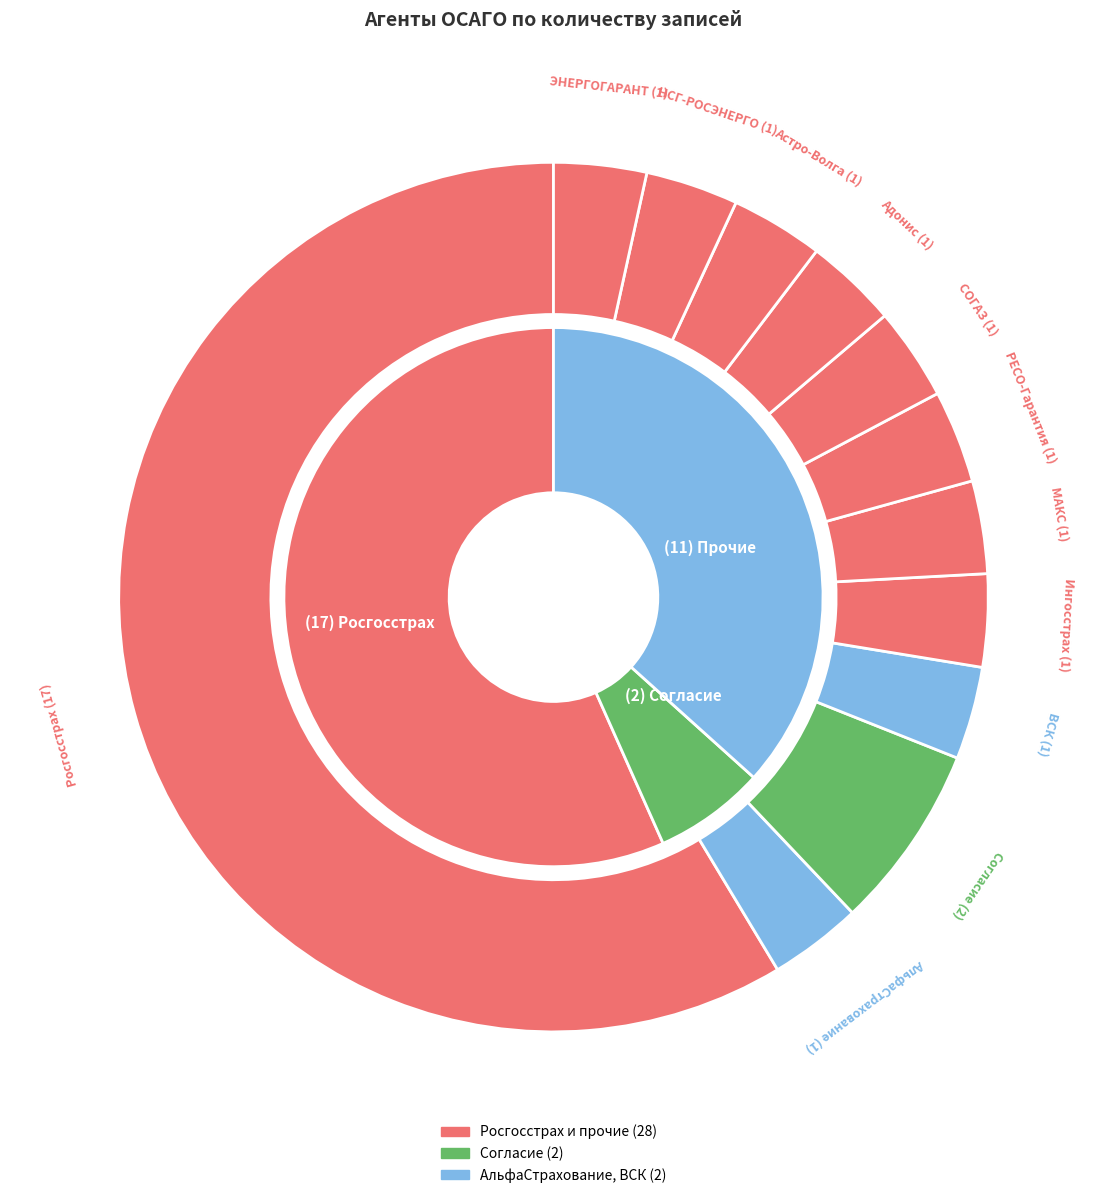

True or false: ВСК accounts for 1% of the total.

False